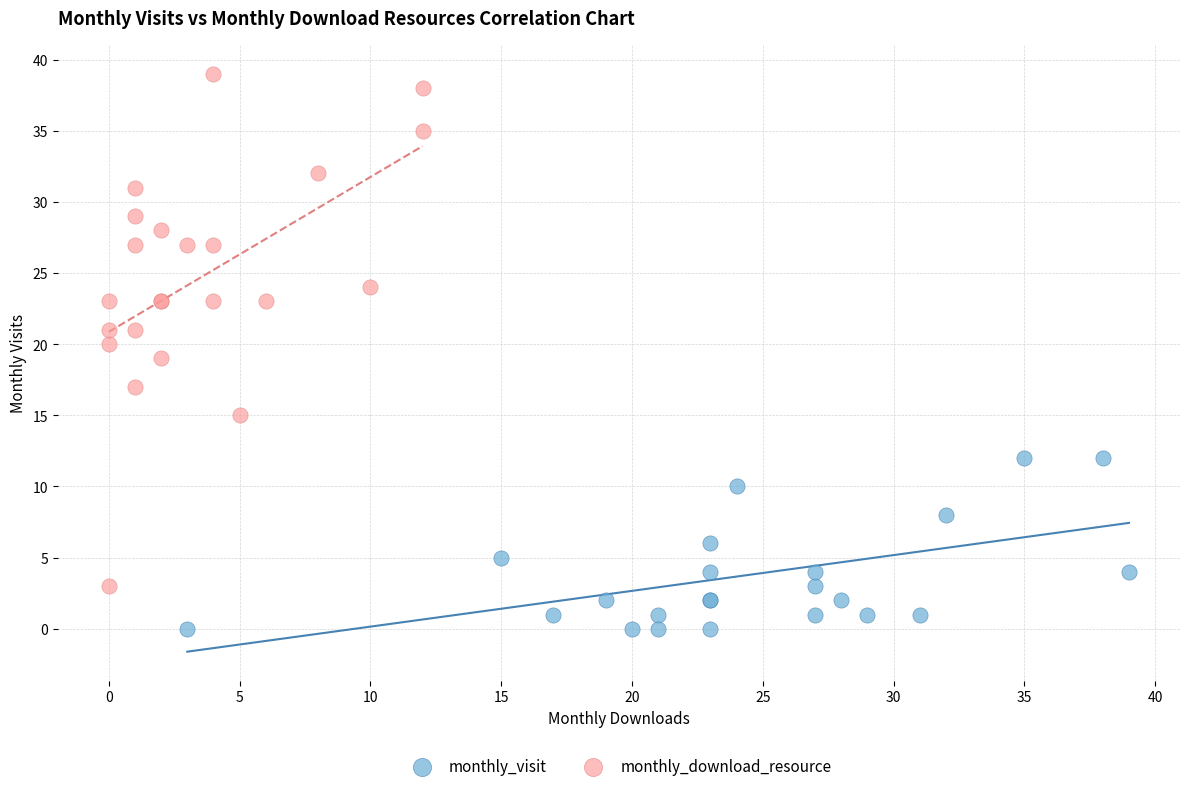

What are all the series names shown in the legend?

monthly_visit, monthly_download_resource